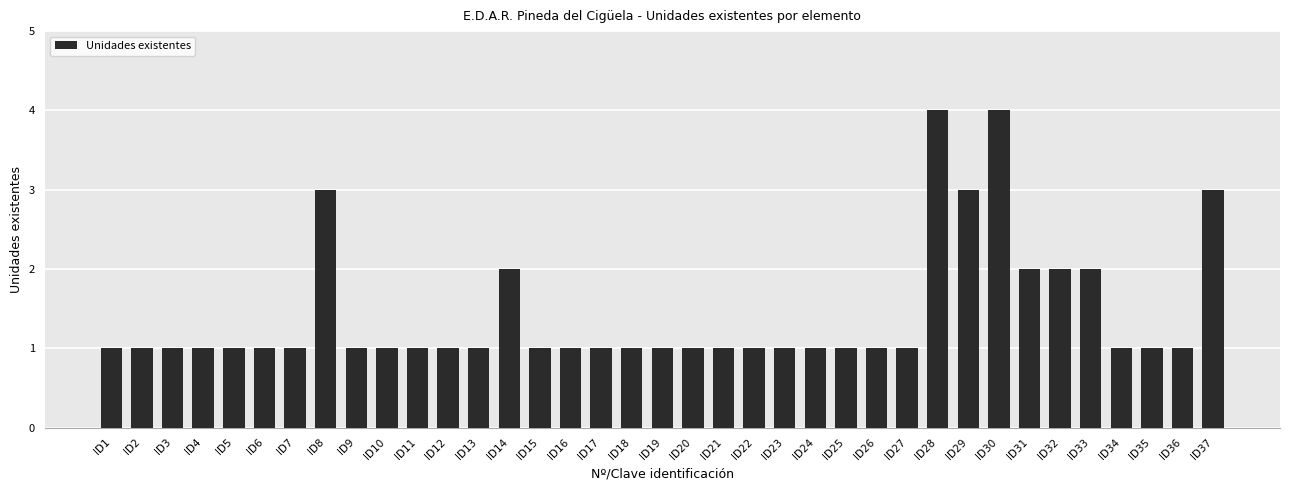

Reading left to right, list all the values displayed in this chart.

1	1	1	1	1	1	1	3	1	1	1	1	1	2	1	1	1	1	1	1	1	1	1	1	1	1	1	4	3	4	2	2	2	1	1	1	3